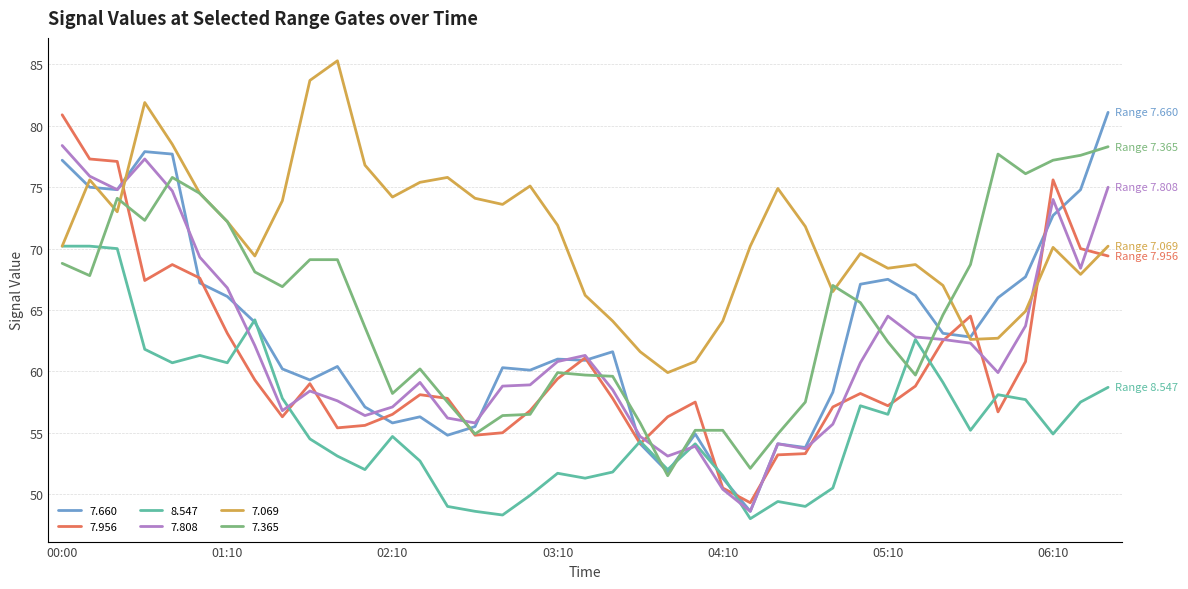

What is the sum of all 7.365 values?

2522.3